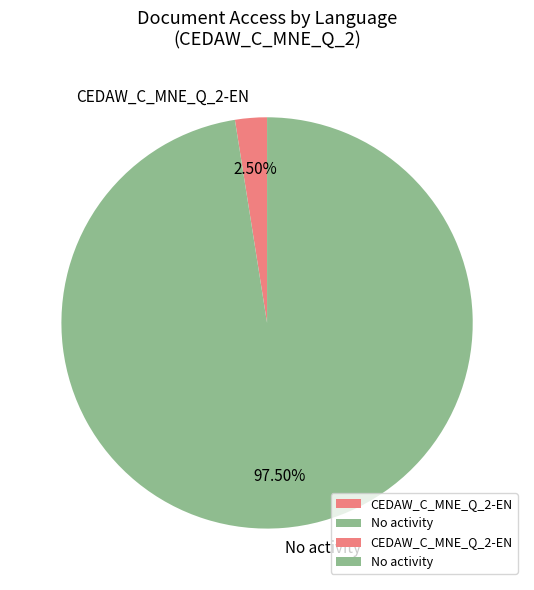

Do CEDAW_C_MNE_Q_2-EN and No activity together represent more than half of the pie?

Yes